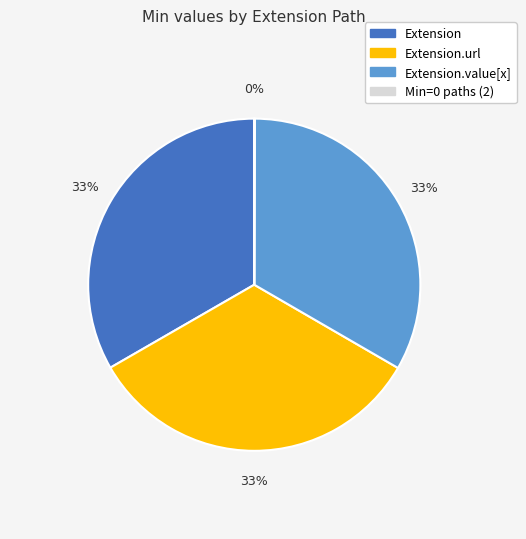

The Extension.value[x] slice represents 41% of the pie. True or false?

False